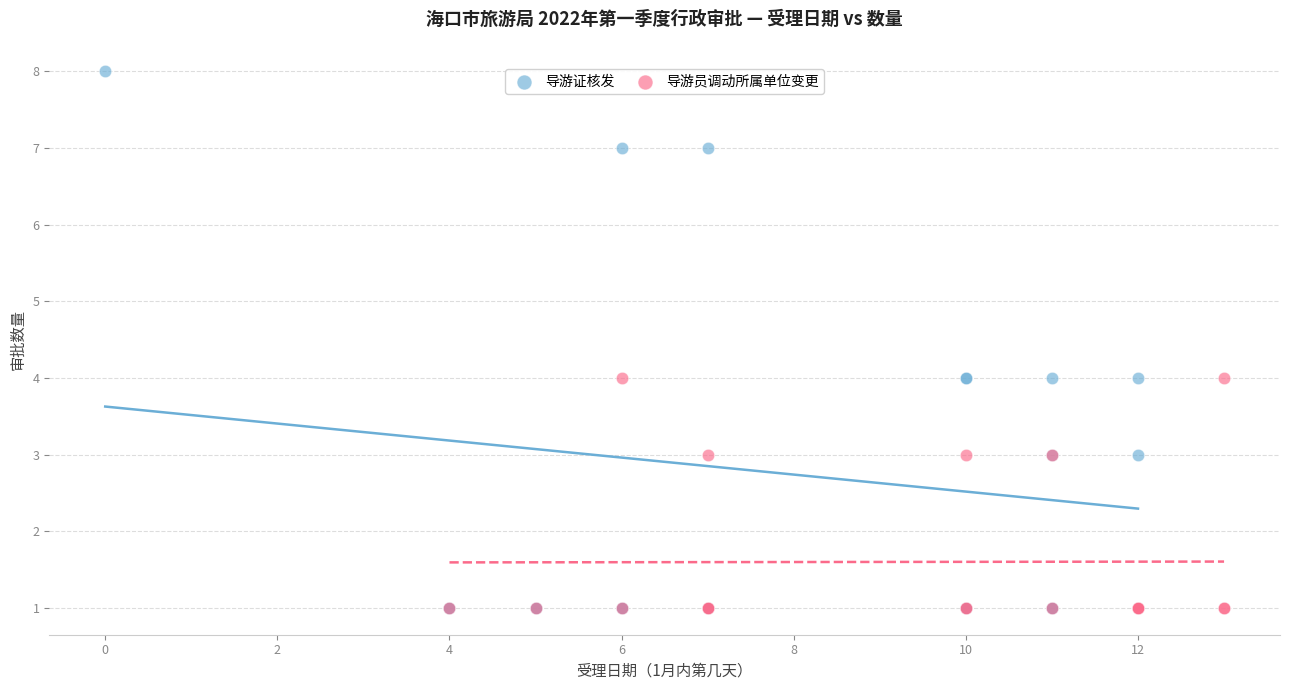

Which series reaches the maximum Y coordinate?

导游证核发